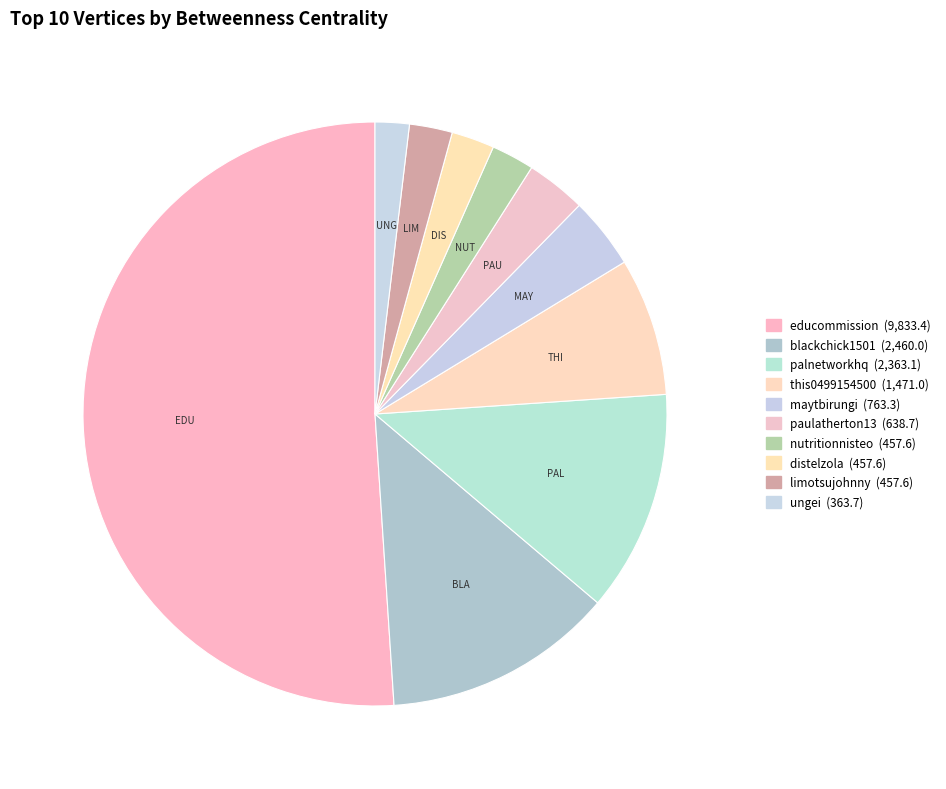

How many slices are in this pie chart?

10